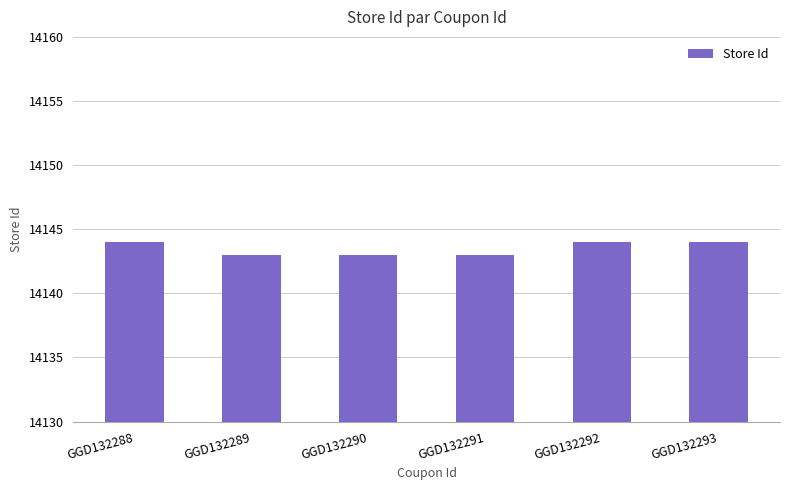

What is the sum of the values at GGD132288 and GGD132291?

28287